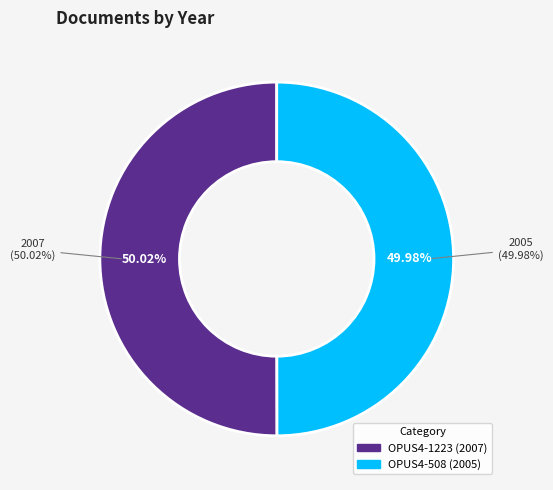

Which slice is the smallest?

OPUS4-508